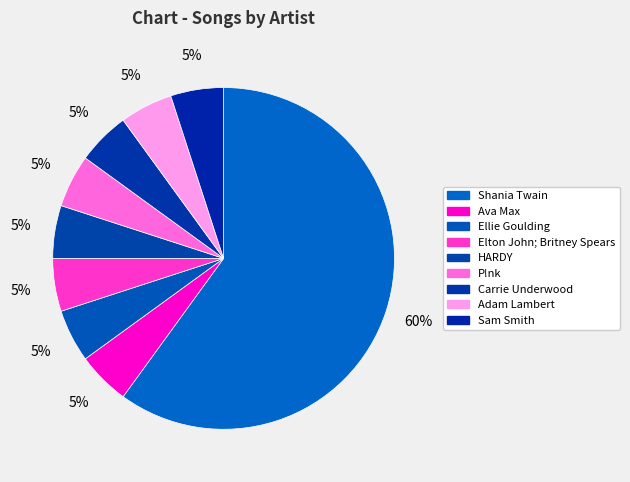

Rank the categories by value from highest to lowest.

Shania Twain, Ava Max, Ellie Goulding, Elton John; Britney Spears, HARDY, P!nk, Carrie Underwood, Adam Lambert, Sam Smith